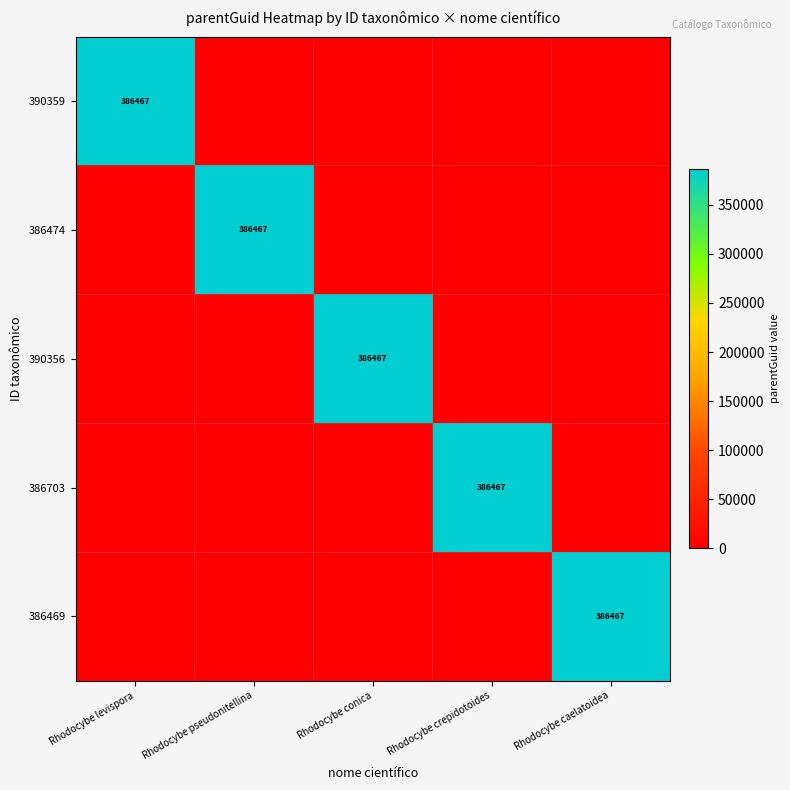

What is the sum of all 386469 values?

386467